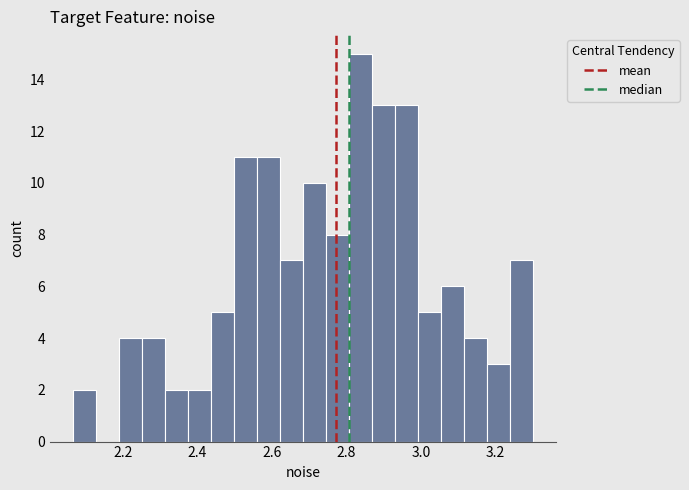

Around what value on the x-axis is the tallest bar? Give the approximate position of its centre, as read against the axis.

2.84